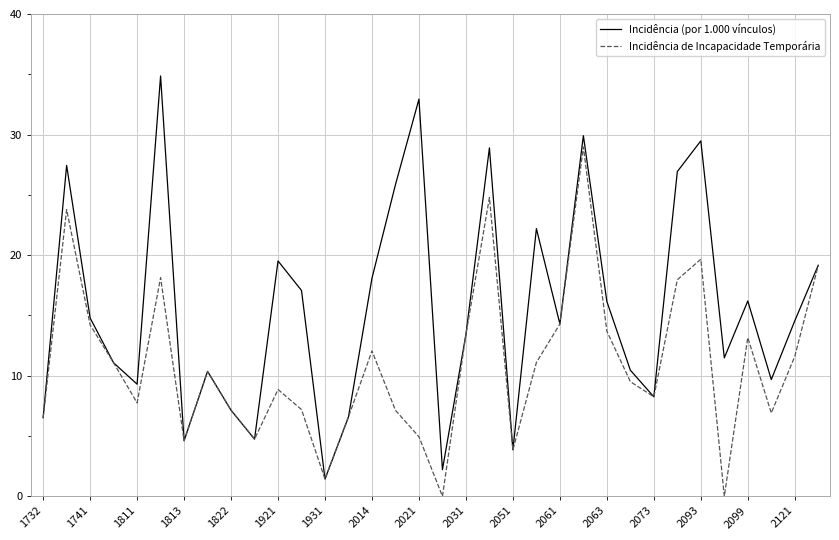

How many lines are shown in the chart?

2